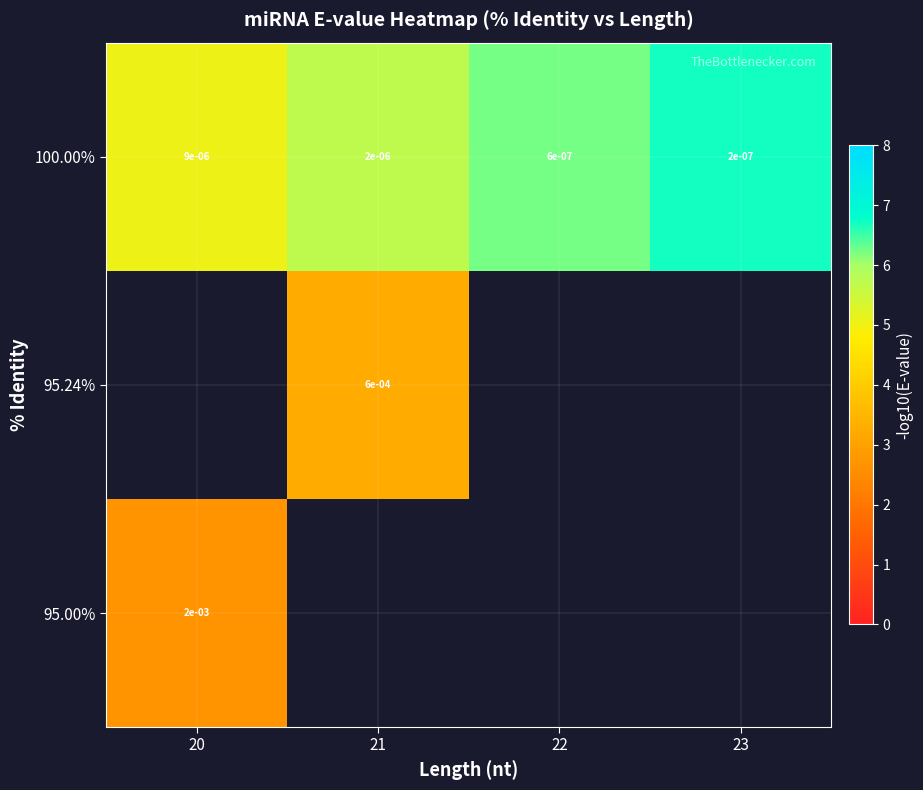

Which has a higher value, 21 or 22?

22